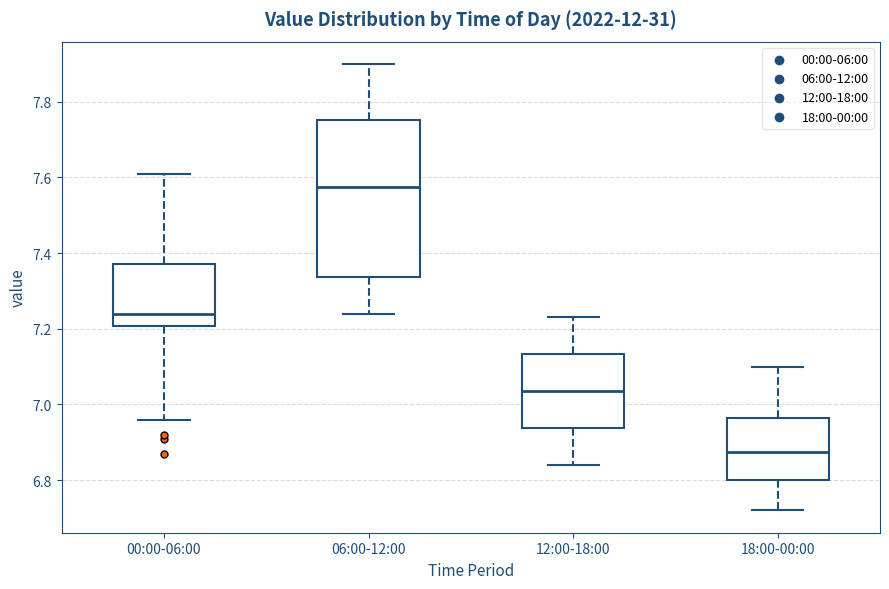

Reading left to right, transcribe this box plot: for each box, give where its median line is, the range the box spans, and where its two whiskers end, as read against the y-axis. The values are not printed on the chart, so give them approximately, as read against the axis.

00:00-06:00: median 7.24, box 7.20 to 7.38, whiskers 6.96 to 7.62
06:00-12:00: median 7.58, box 7.34 to 7.76, whiskers 7.24 to 7.90
12:00-18:00: median 7.04, box 6.94 to 7.14, whiskers 6.84 to 7.24
18:00-00:00: median 6.88, box 6.80 to 6.96, whiskers 6.72 to 7.10